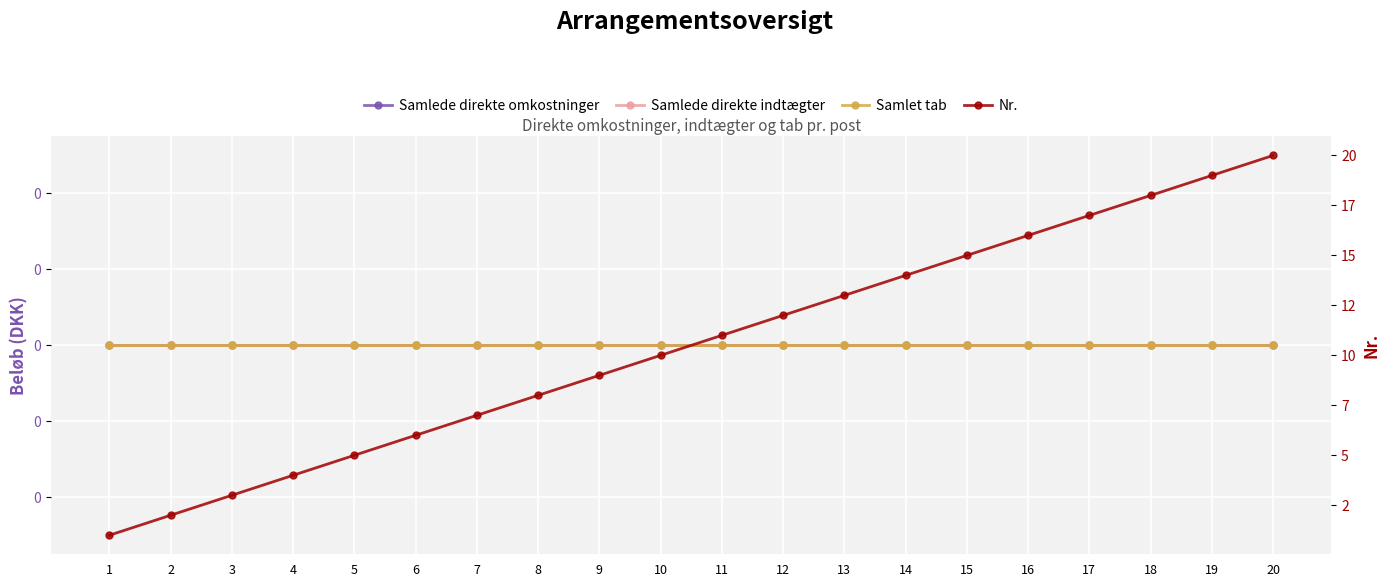

Between 8 and 15, which series saw the biggest shift?

Nr.